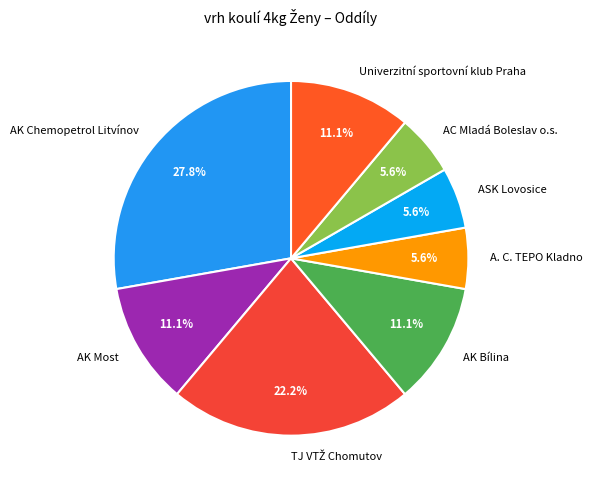

Combined, what portion of the pie is AK Bílina and AC Mladá Boleslav o.s.?

16.7%